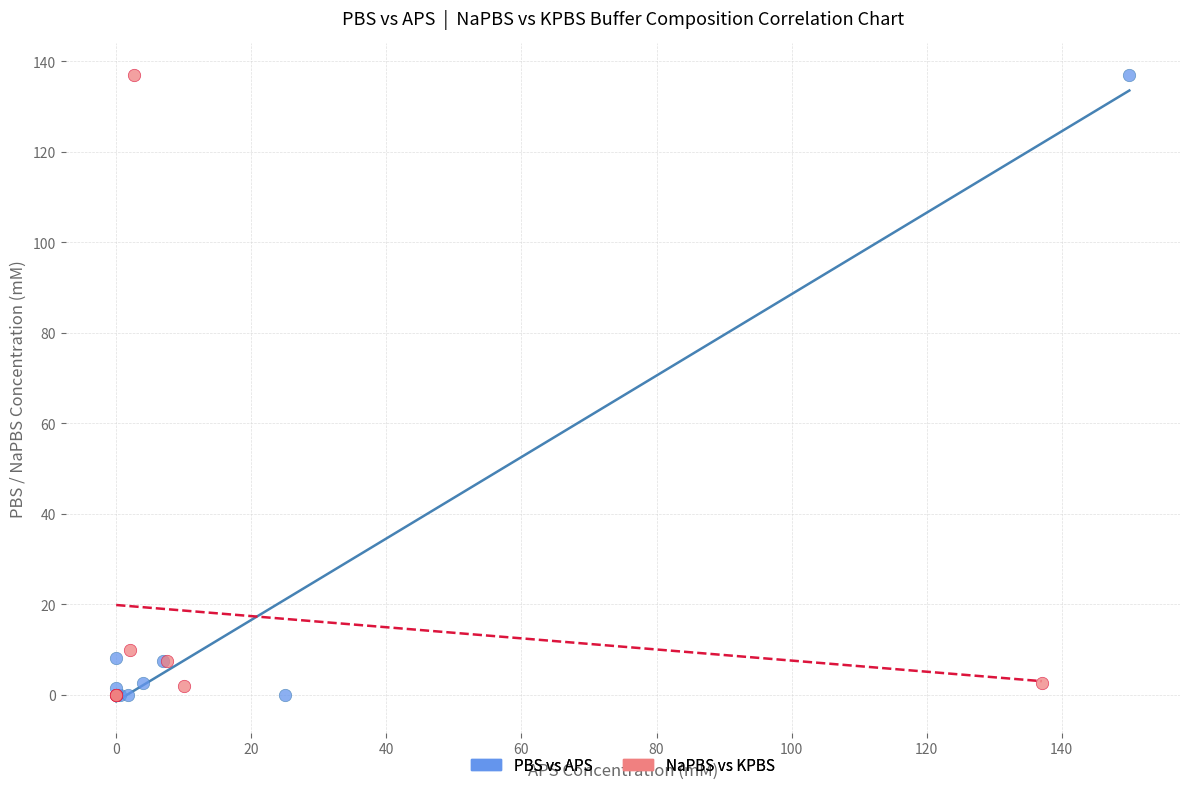

Which series has the largest Y range (max minus min)?

NaPBS vs KPBS